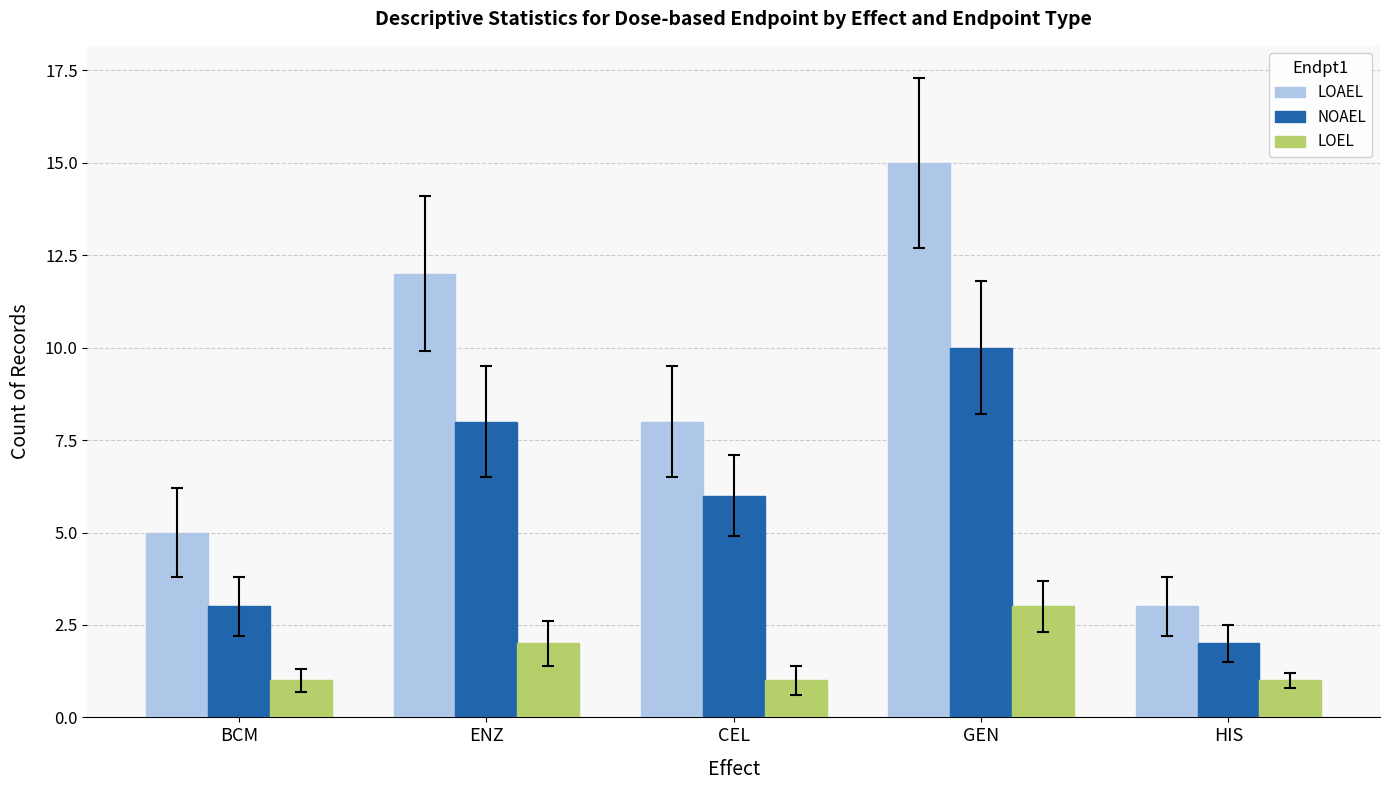

Where is LOEL nearest to the value 2?

ENZ